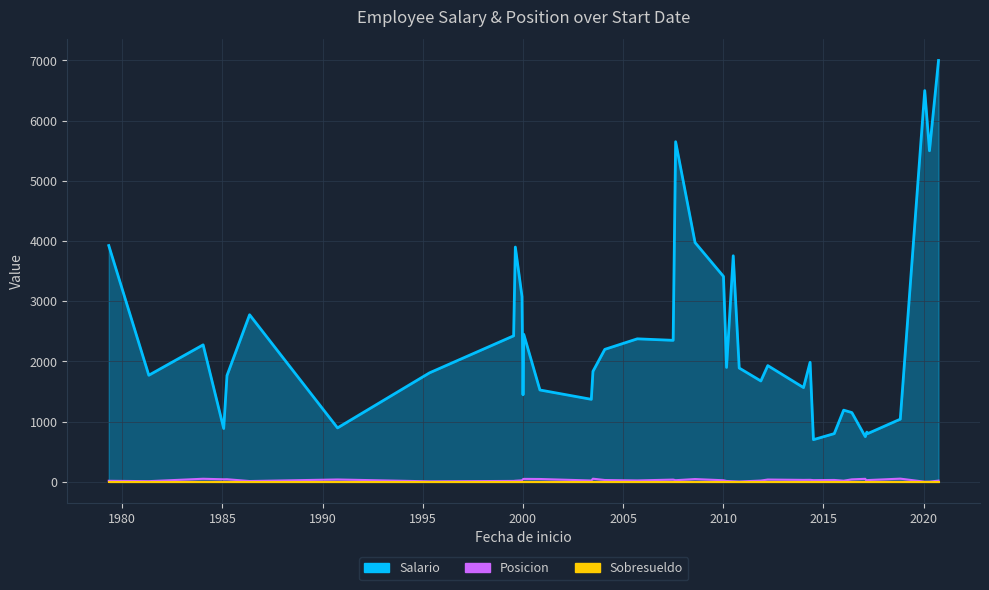

True or false: Sobresueldo and Posicion cross at least once.

False